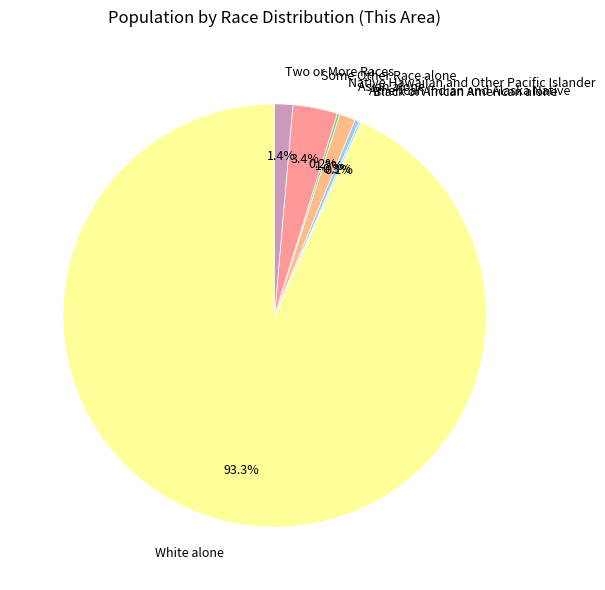

Which category has the biggest portion of the pie?

White alone